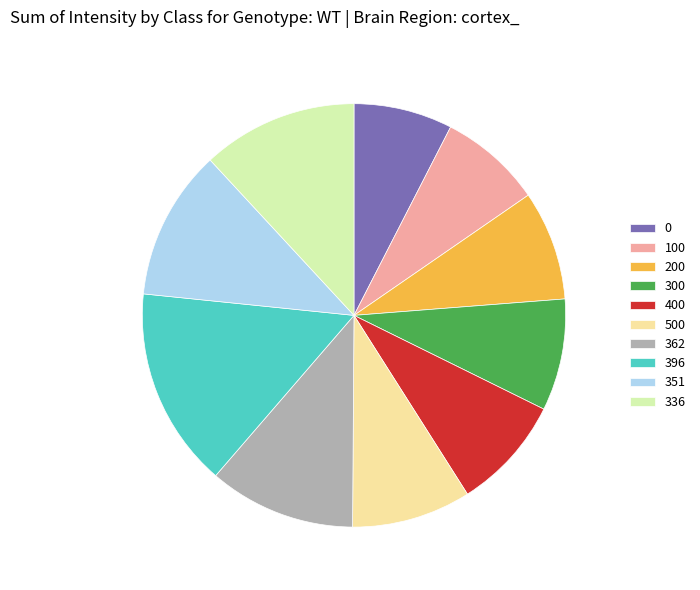

Is it true that 396 is 24% of the pie?

False